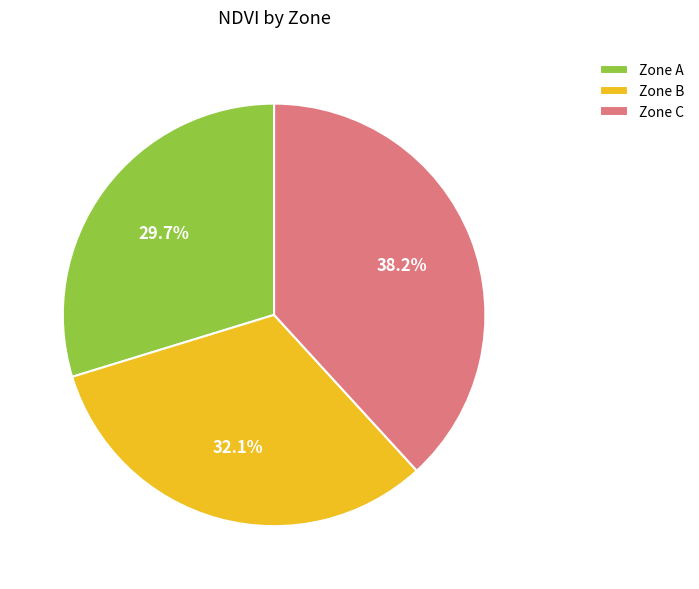

Approximately how many times larger is the value at Zone A compared to Zone C?

0.8